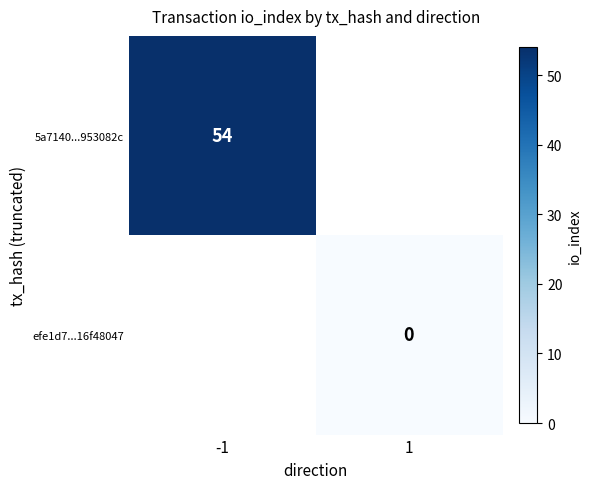

Is the value of 5a7140...953082c at -1 greater than the value of efe1d7...16f48047 at 1?

Yes